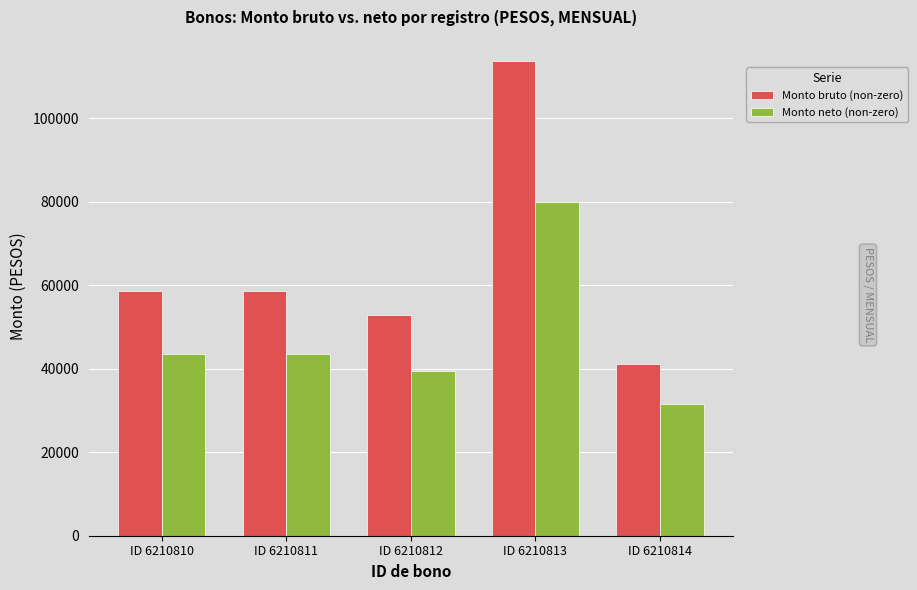

What is the difference between the second highest and minimum values in the Monto neto (non-zero) series?

12074.3